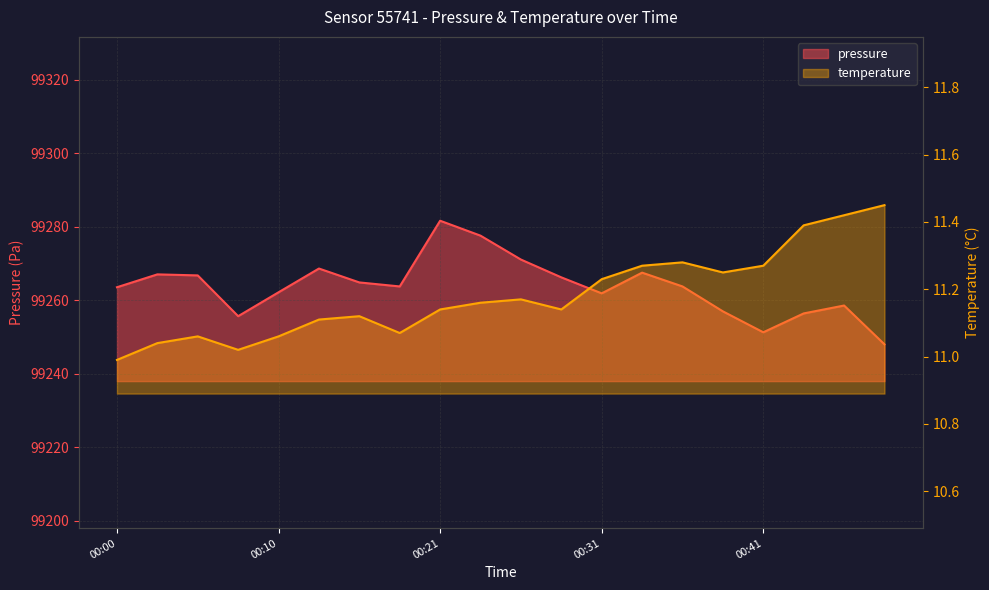

Does the chart display data point markers on the line(s)?

No